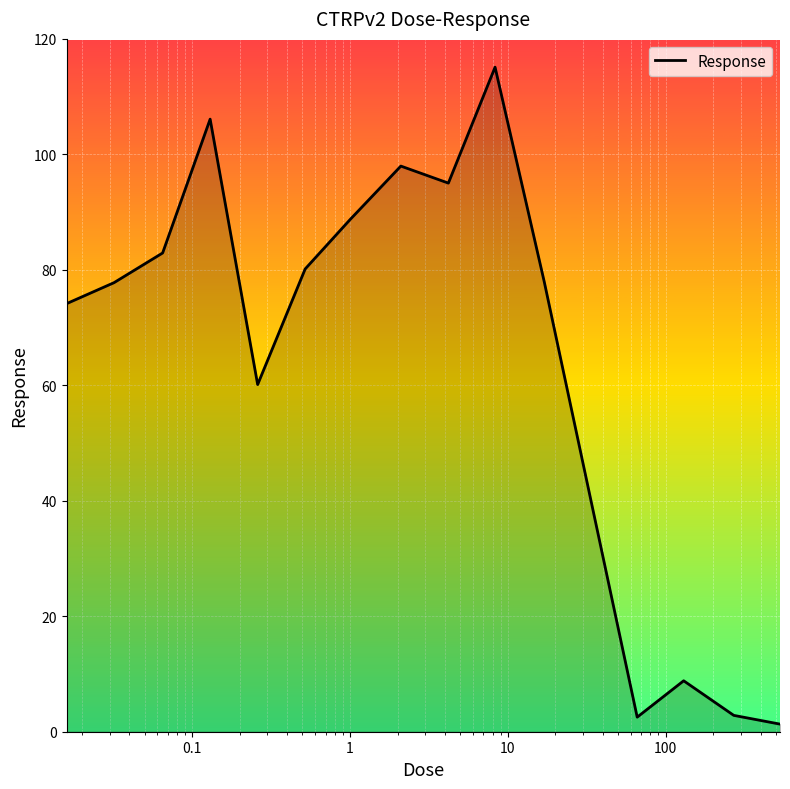

What is the maximum value shown in the chart?

115.1